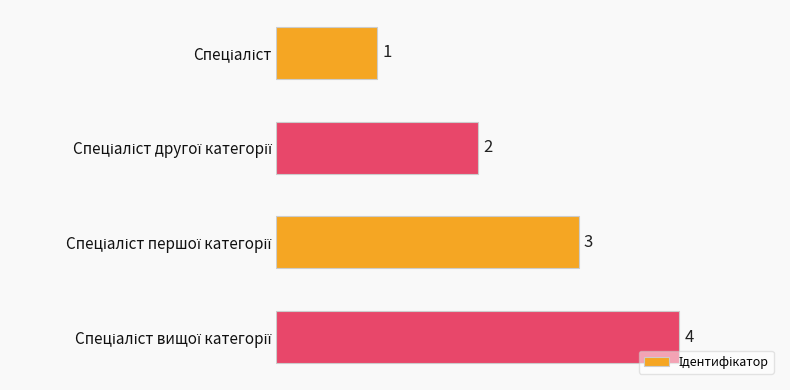

What is the maximum value shown in the chart?

4